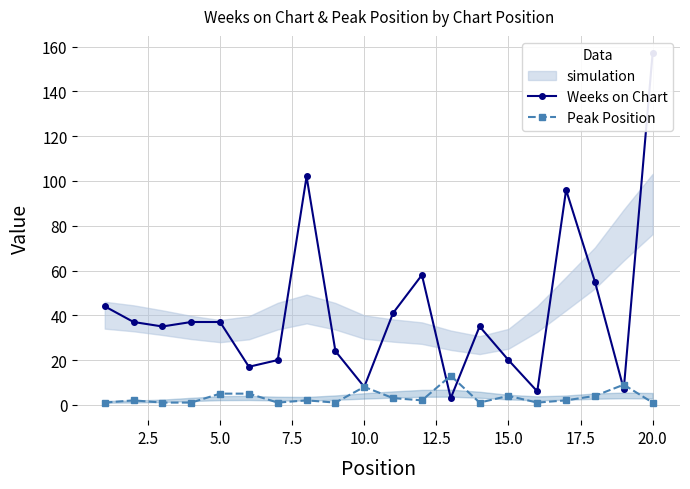

True or false: Peak Position has more than 0 points higher than both neighbors.

True